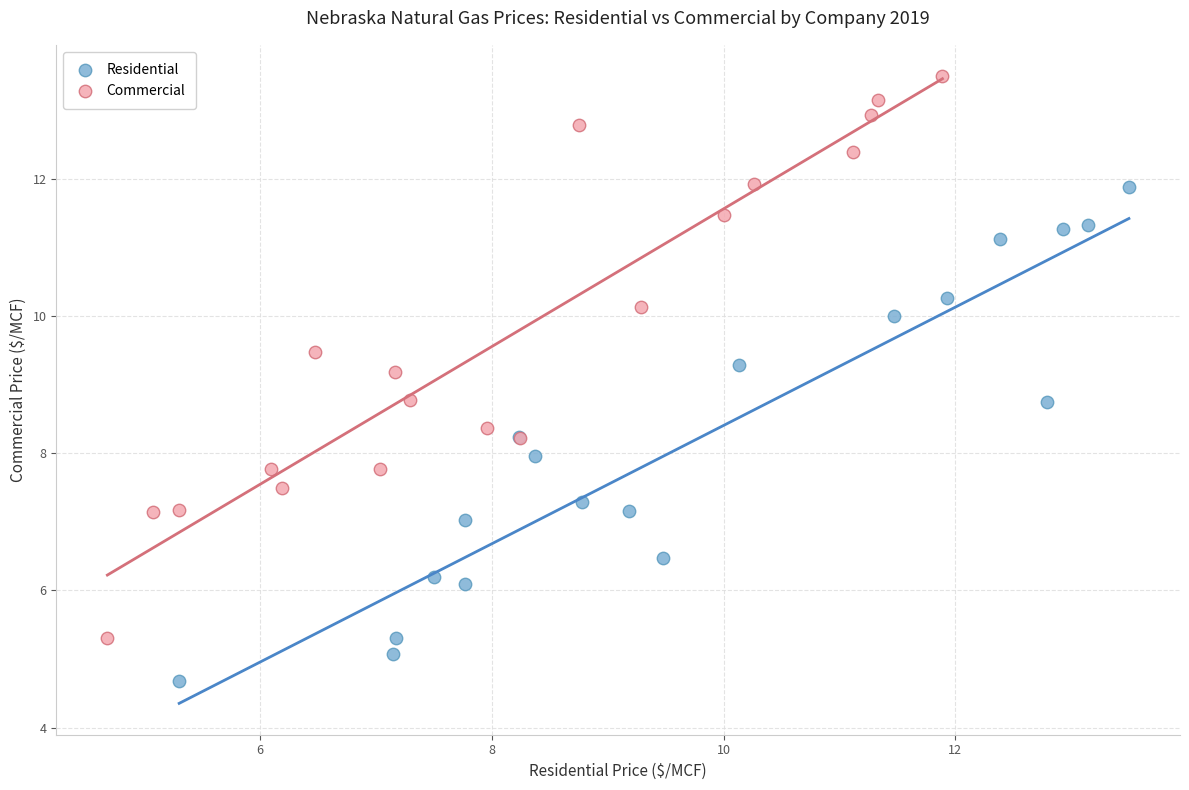

Which series has the widest spread of Y values?

Commercial